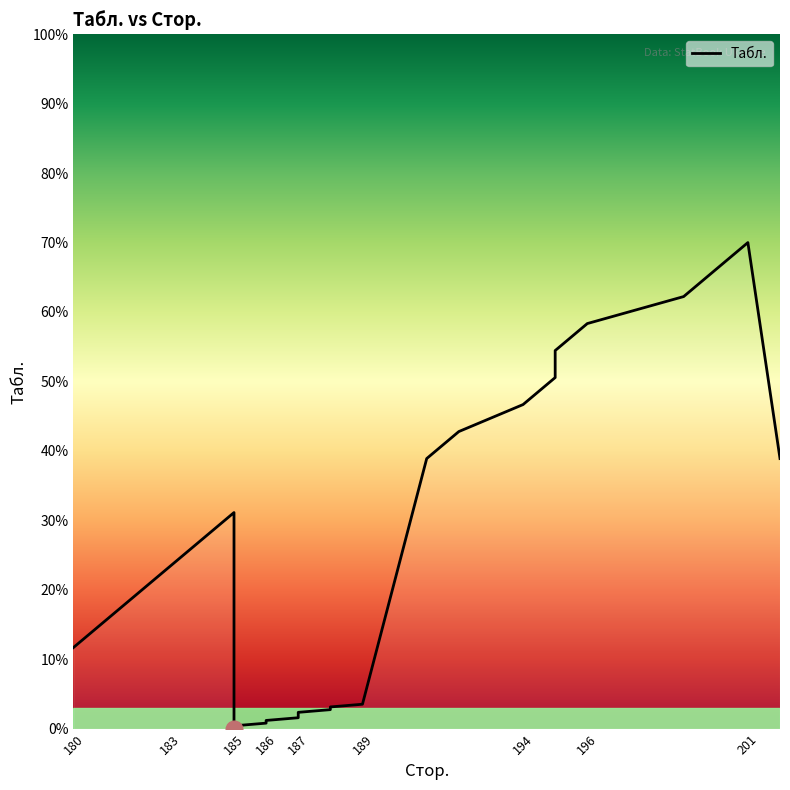

What is the difference between the maximum and minimum values?

70.0